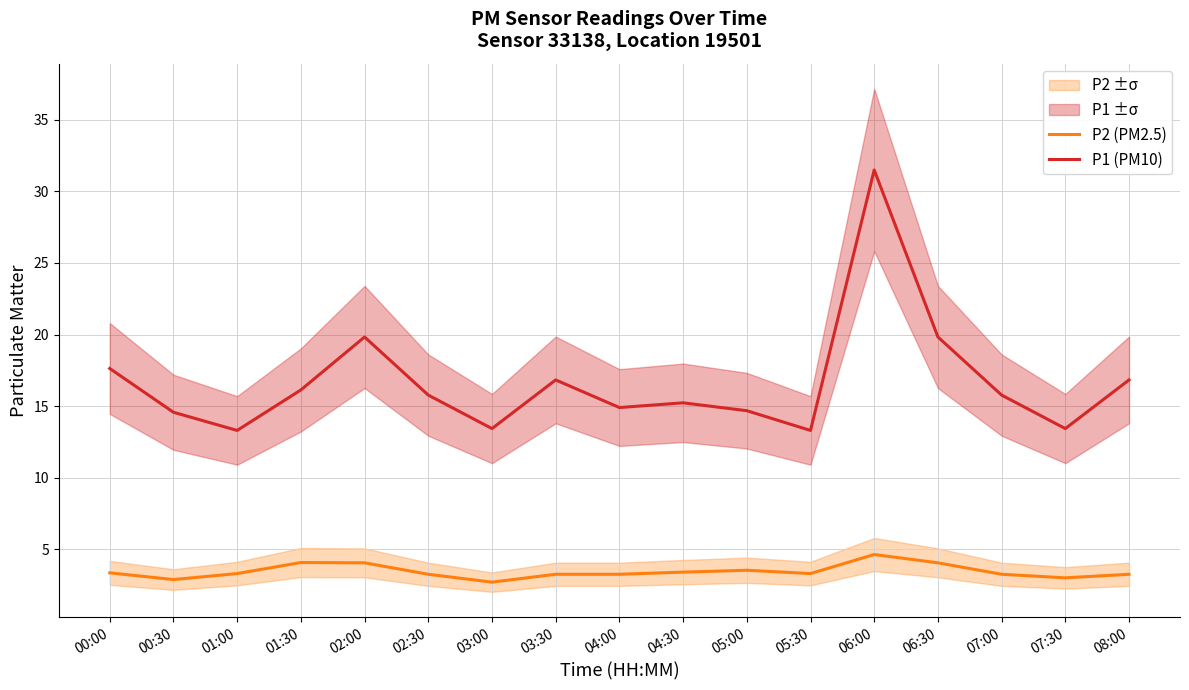

List the labels in order of P2 (PM2.5) value, smallest first.

03:00, 00:30, 07:30, 02:30, 03:30, 04:00, 07:00, 08:00, 01:00, 05:30, 00:00, 04:30, 05:00, 02:00, 06:30, 01:30, 06:00